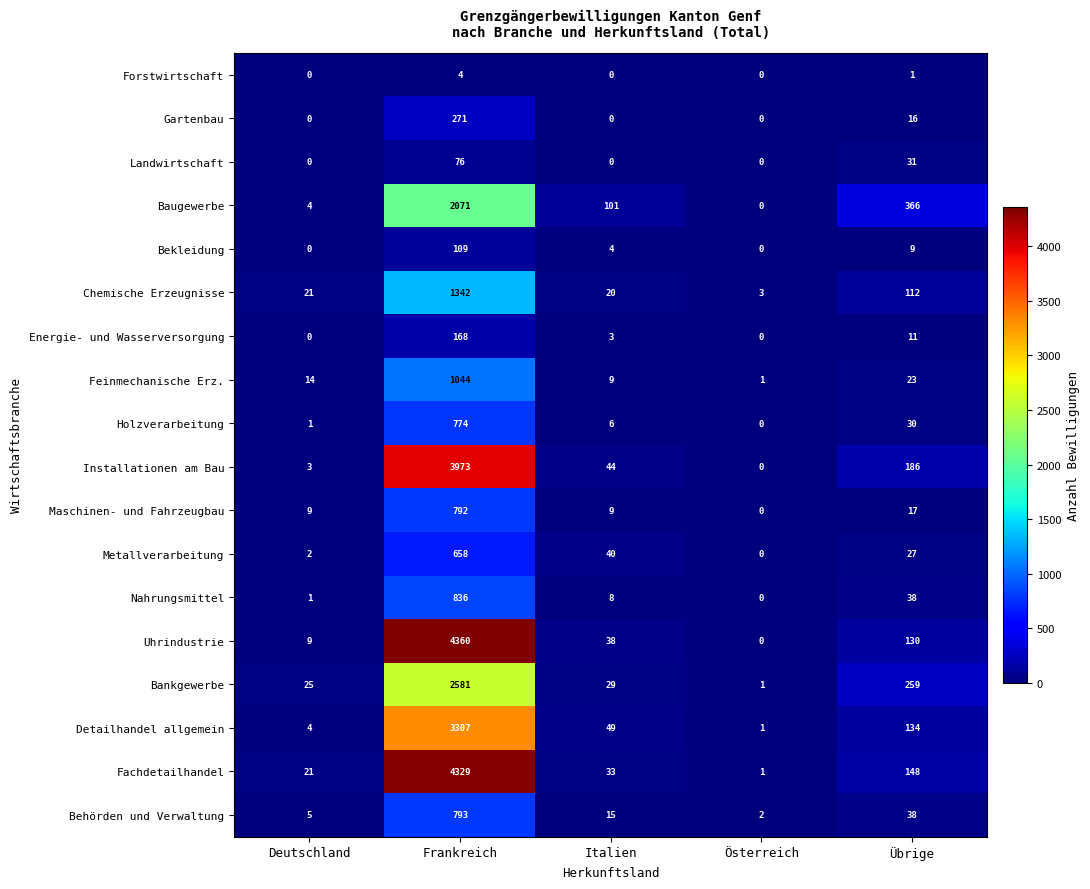

What is the difference between the maximum and minimum values in the Bankgewerbe series?

2580